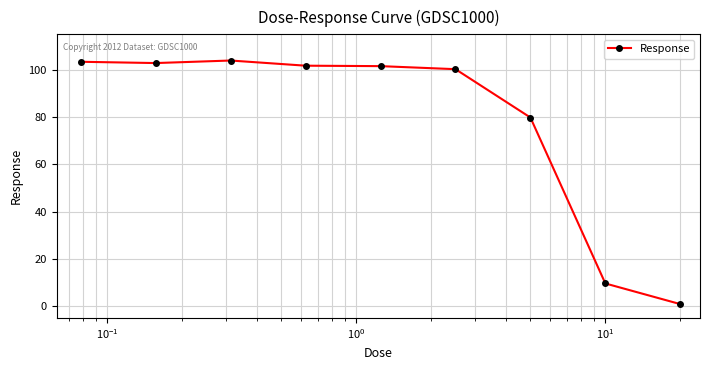

What is the difference between the maximum and second lowest values?

94.3